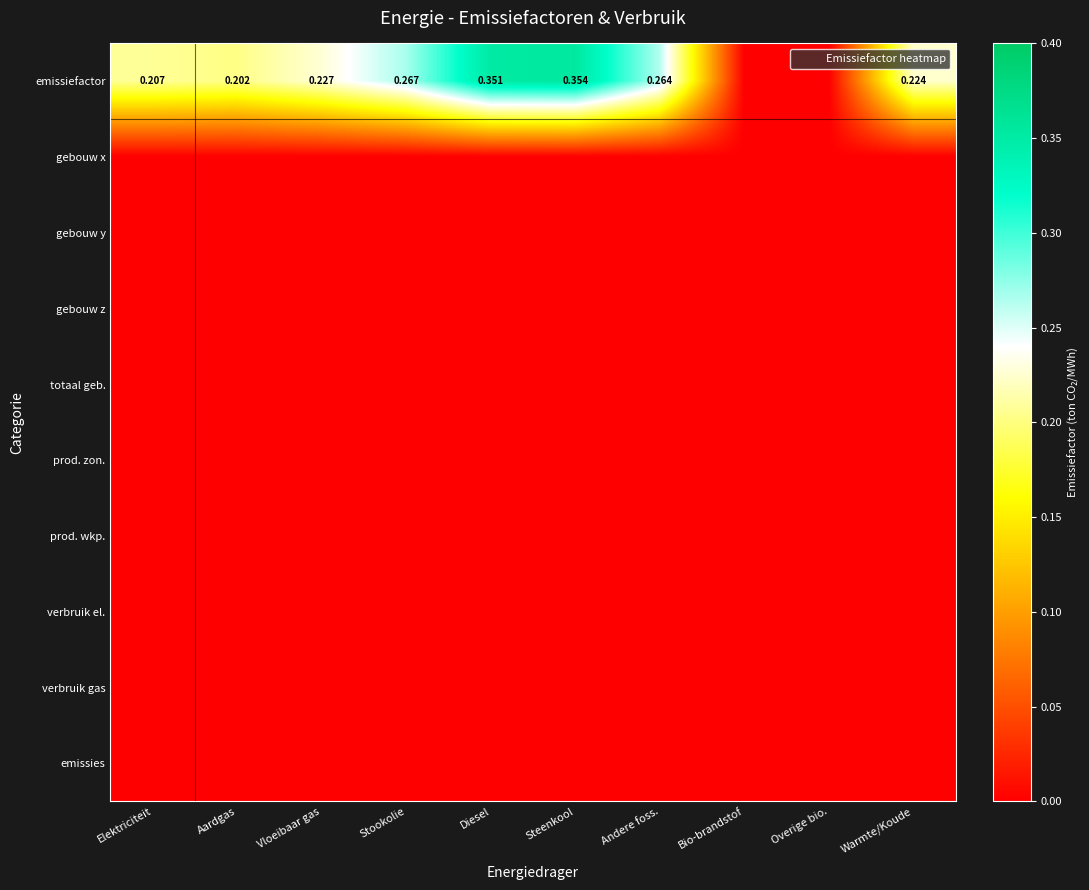

The value of gebouw z at Aardgas is 0.0. True or false?

True